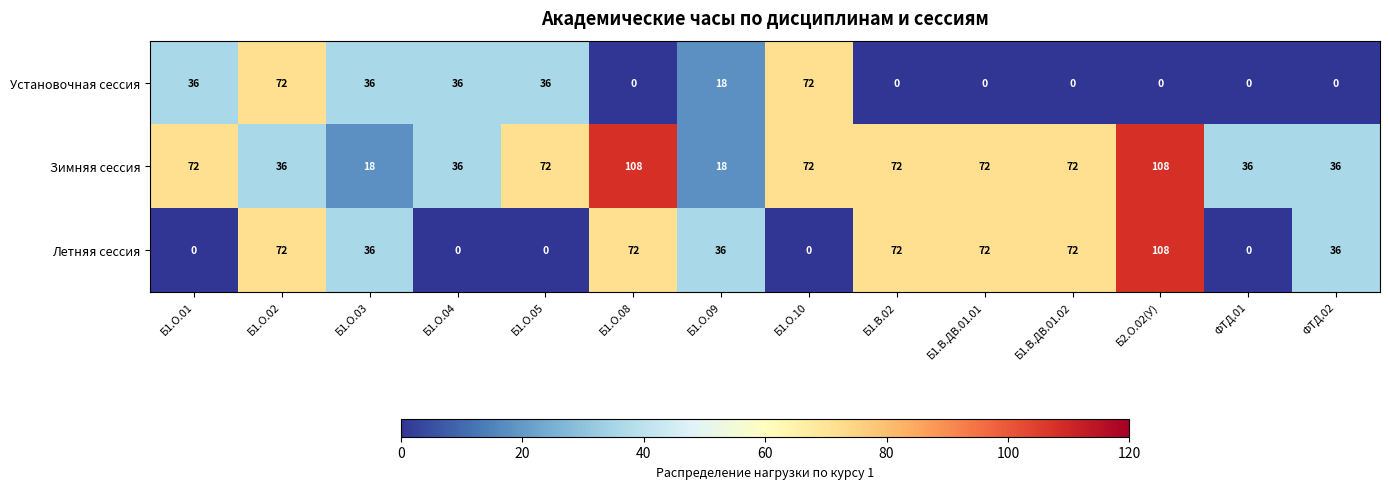

What is the lowest value of the Зимняя сессия series?

18